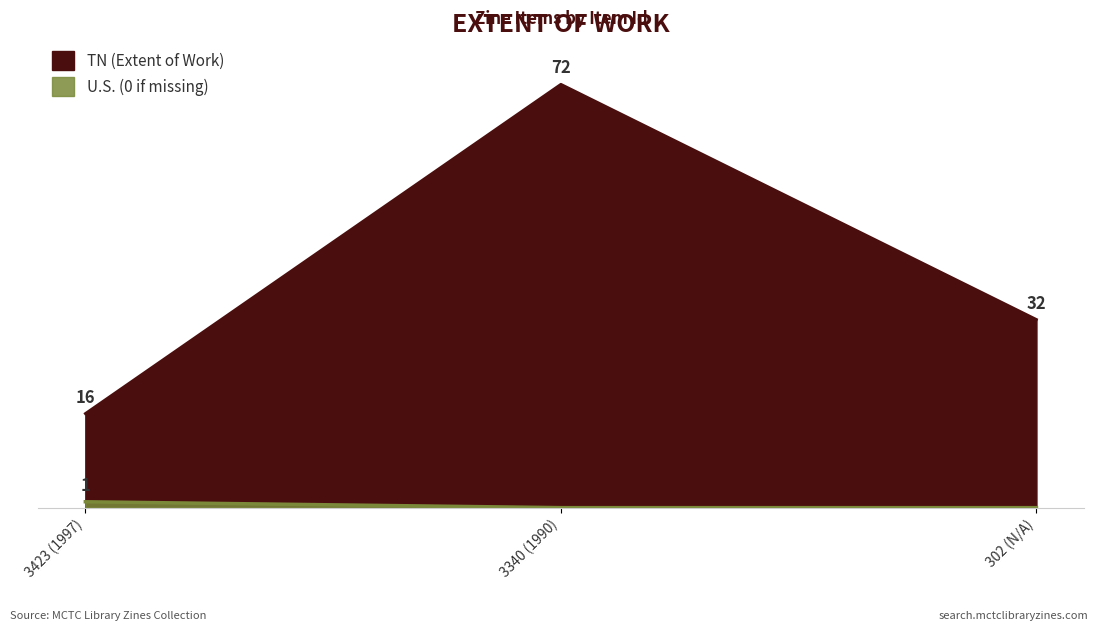

What is the average value of the TN series?

40